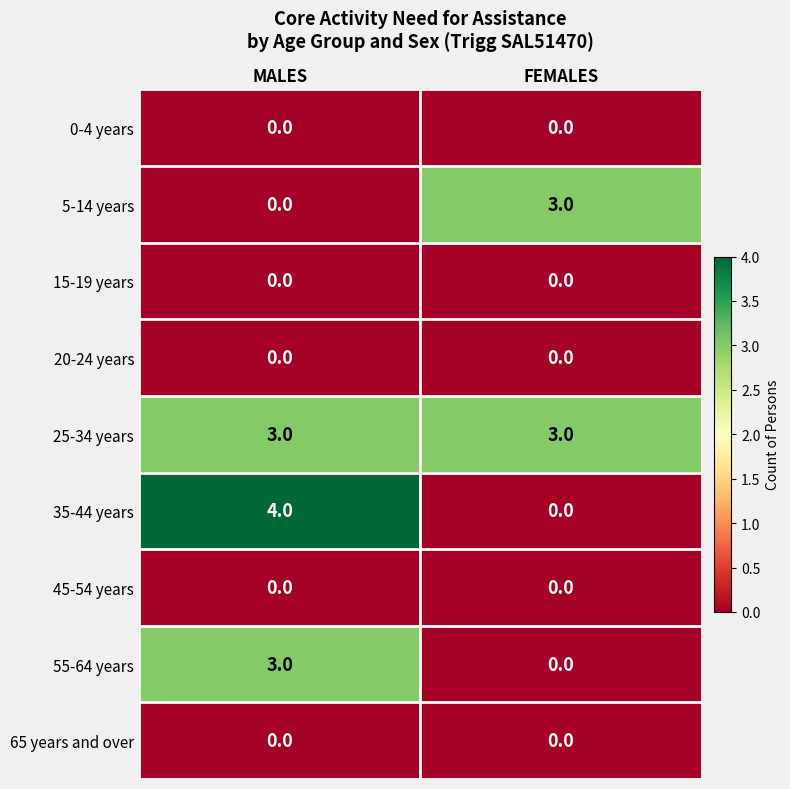

Which series has the widest spread of values?

35-44 years